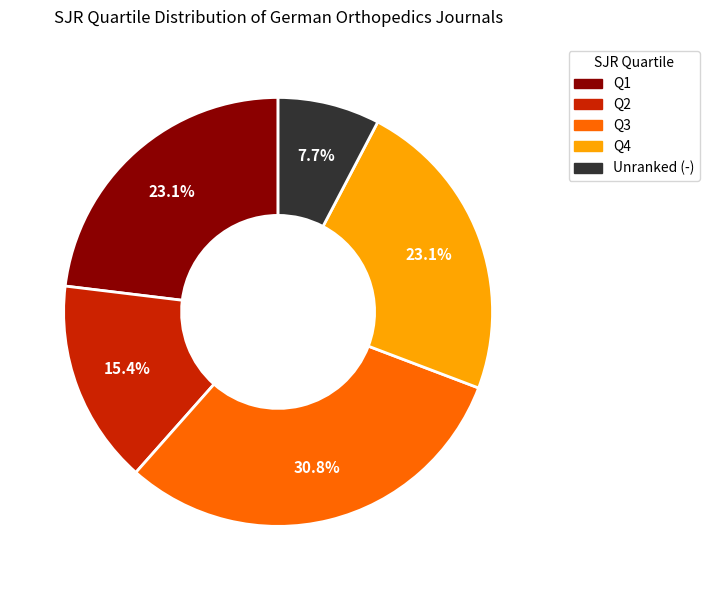

To the nearest percent, what is the average slice percentage?

20%